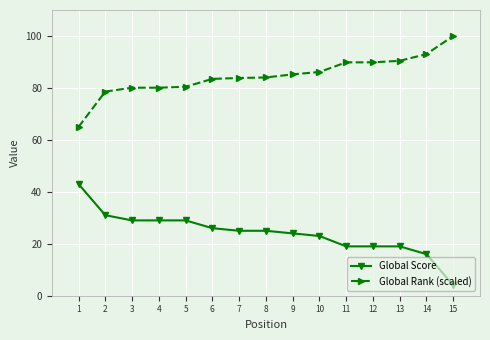

What is the value of the Global Score point at the 6th from the left?

26.0